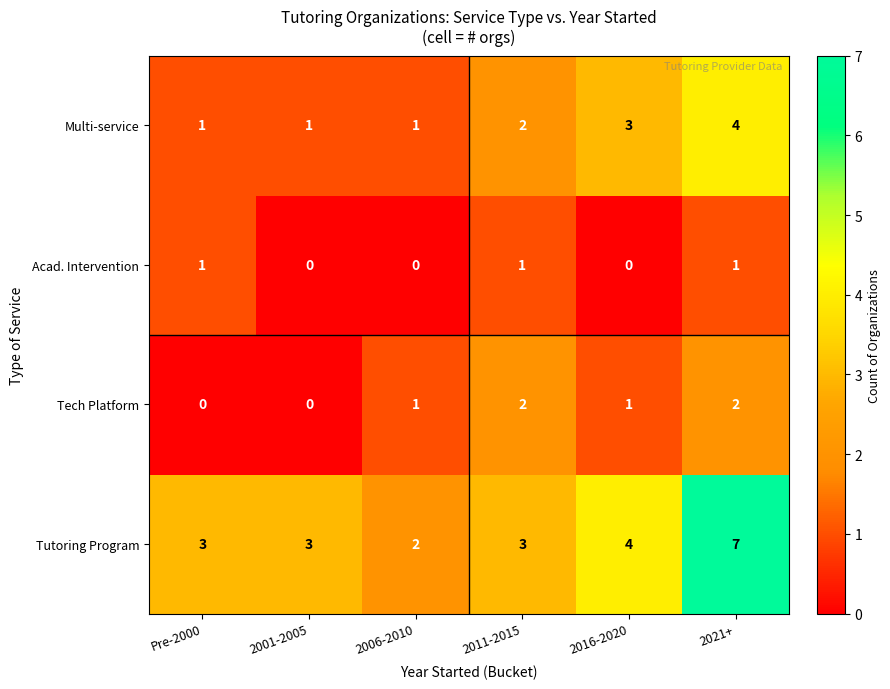

Reading left to right, extract all data points from this chart.

Multi-service: 1	1	1	2	3	4
Acad. Intervention: 1	0	0	1	0	1
Tech Platform: 0	0	1	2	1	2
Tutoring Program: 3	3	2	3	4	7